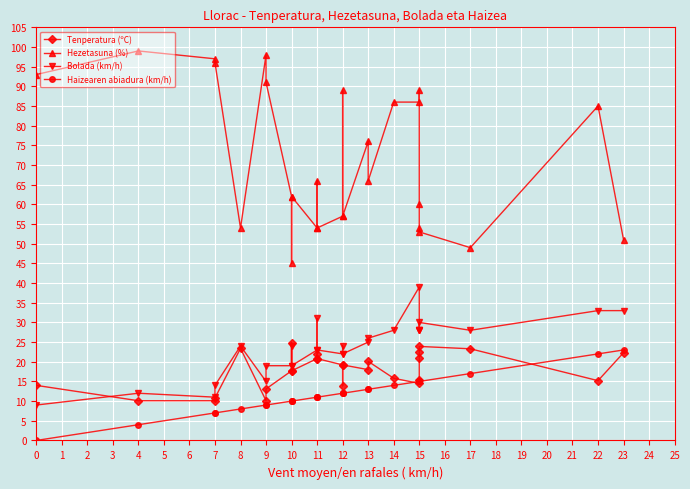

In Tenperatura (ºC), how many points are higher than both neighbors (excluding endpoints)?

6